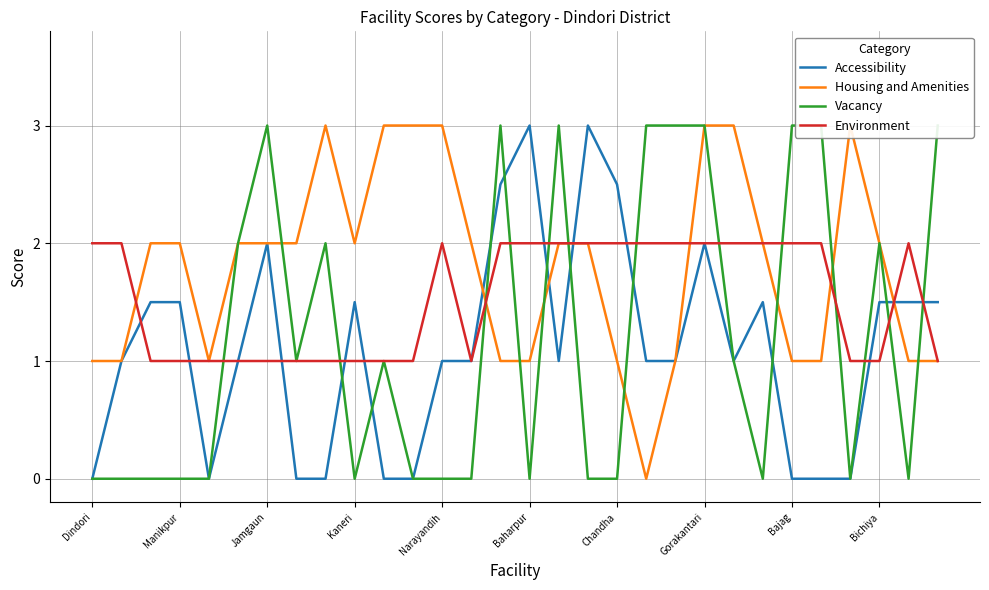

In Housing and Amenities, how many points are lower than both neighbors (excluding endpoints)?

3